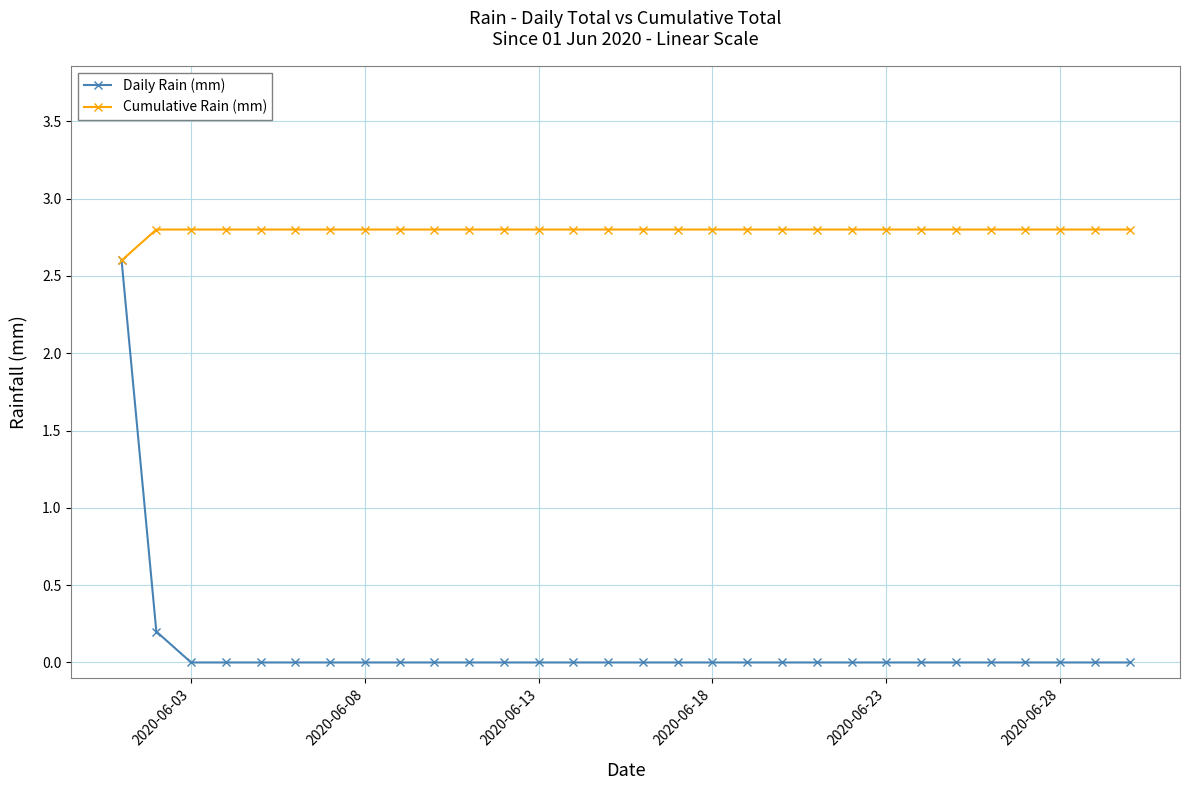

Does the chart display data point markers on the line(s)?

Yes